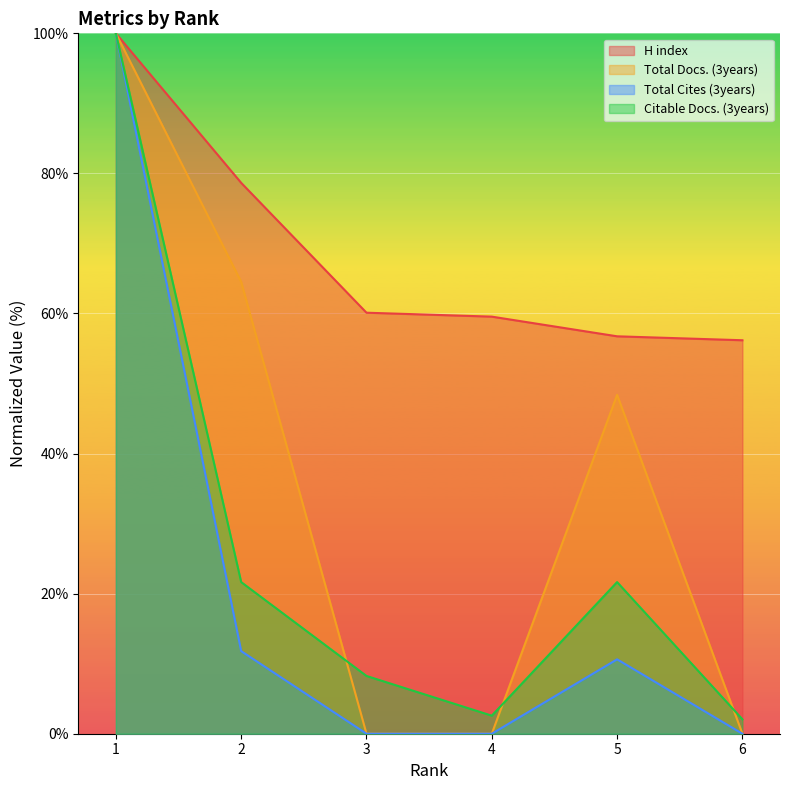

What are all the series names shown in the legend?

H index, Total Docs. (3years), Total Cites (3years), Citable Docs. (3years)